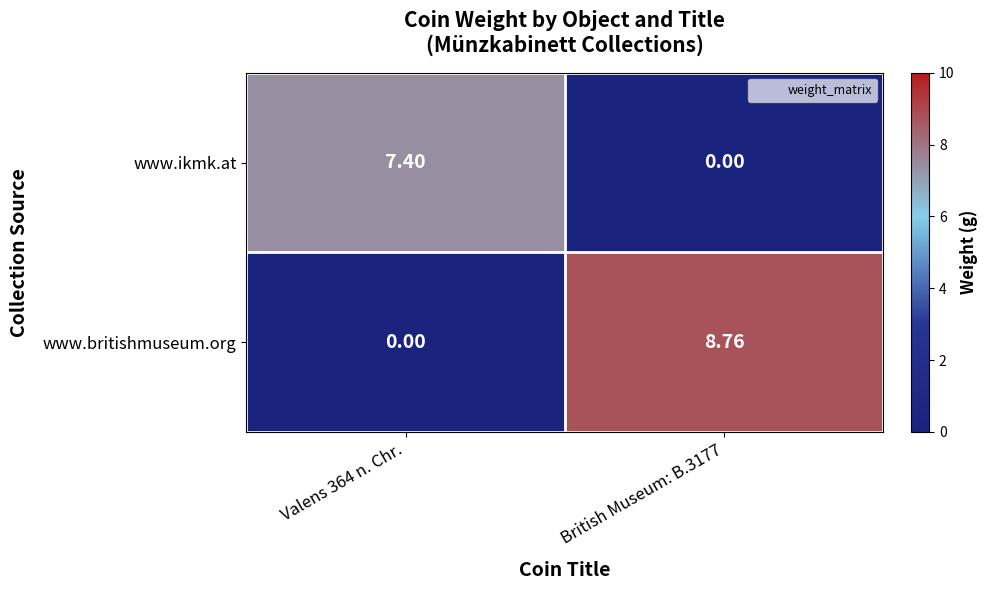

Count the number of data series in this chart.

2